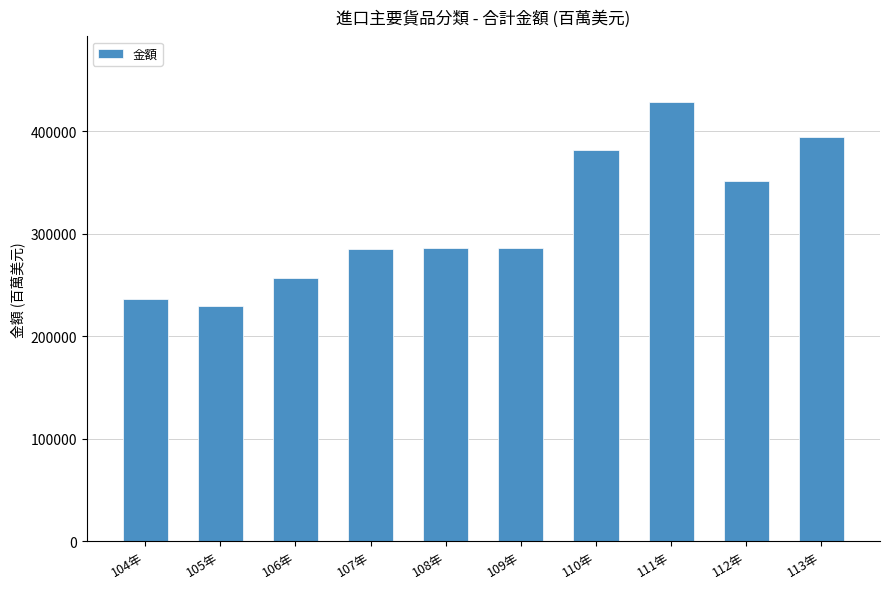

What is the average value?

313540.7